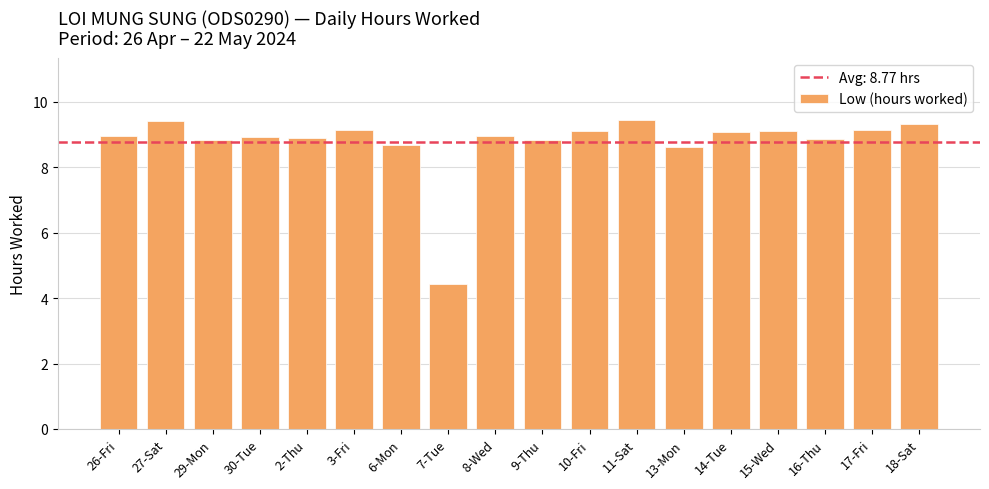

How many series are shown in this chart?

1